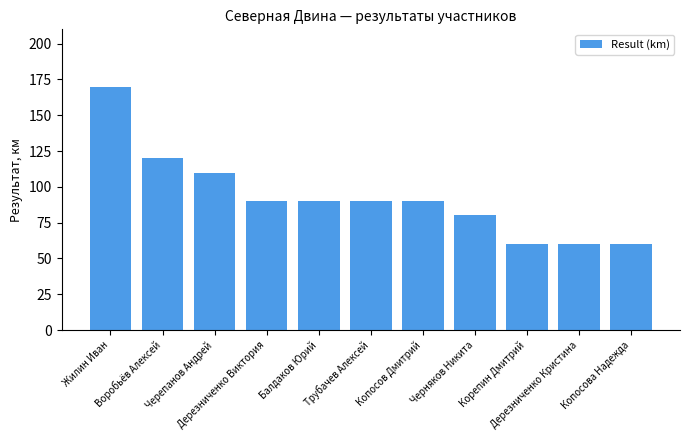

What is the label of the 6th bar from the left?

Трубачев Алексей